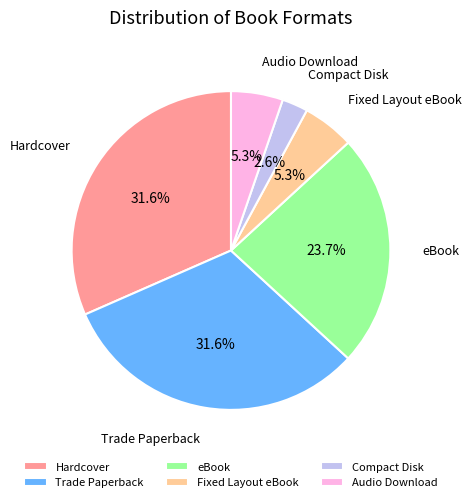

Does any single category account for the majority?

No